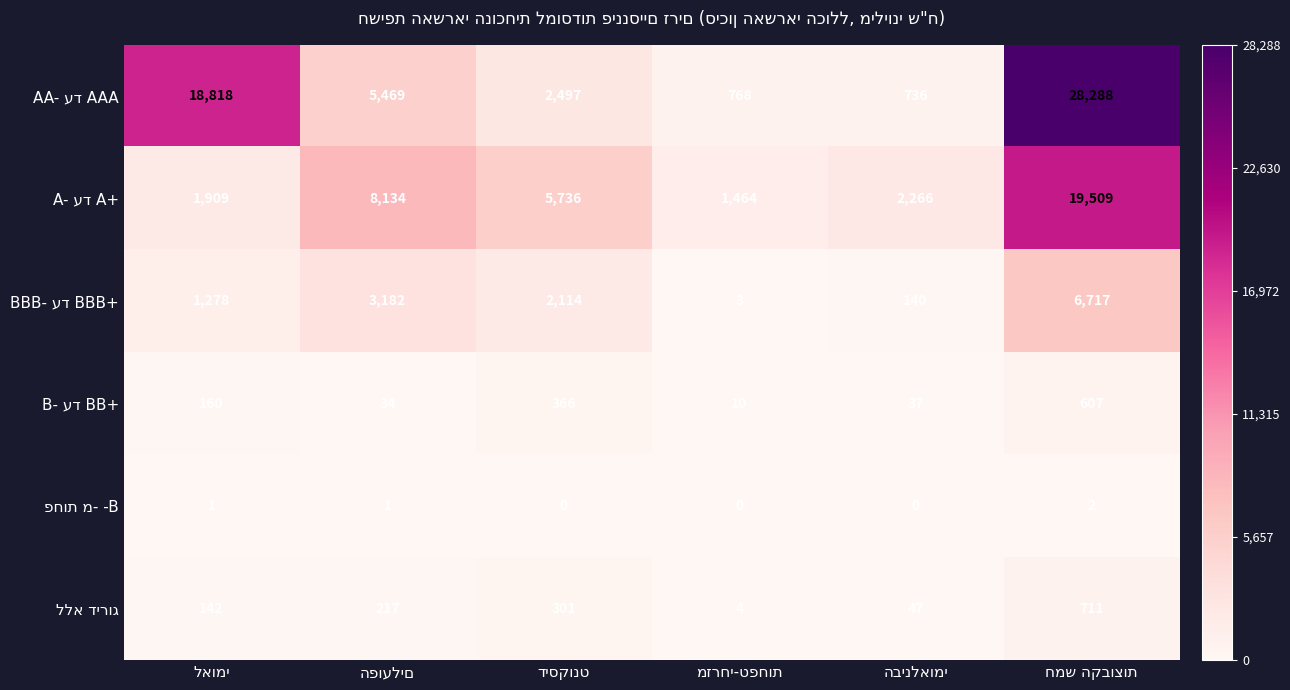

At how many categories does at least one series exceed 1833?

5